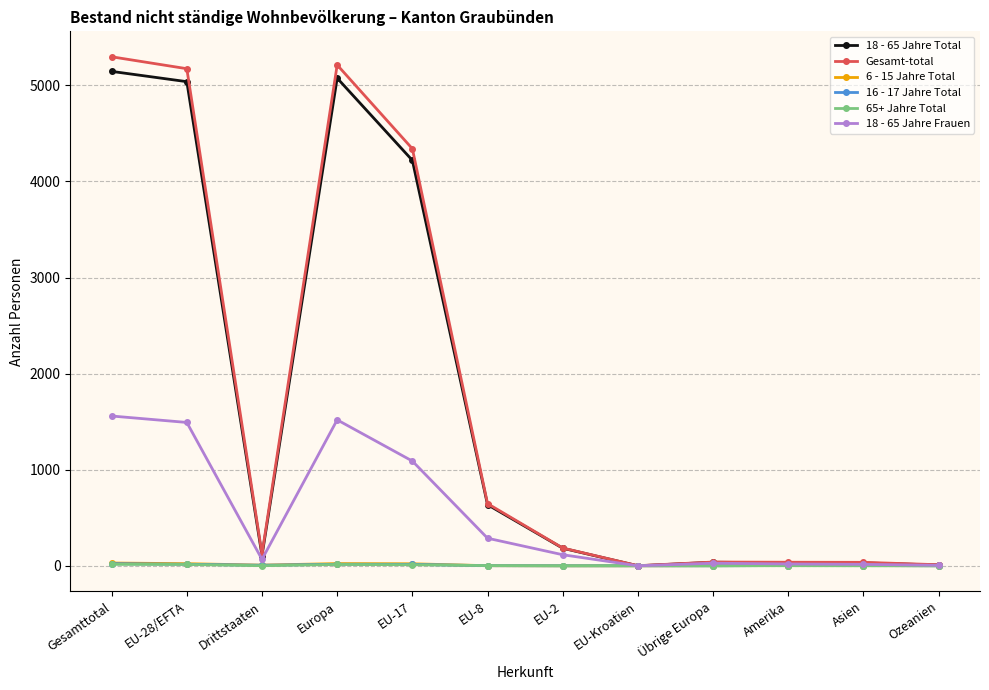

Is this an area chart (filled region under the line)?

No